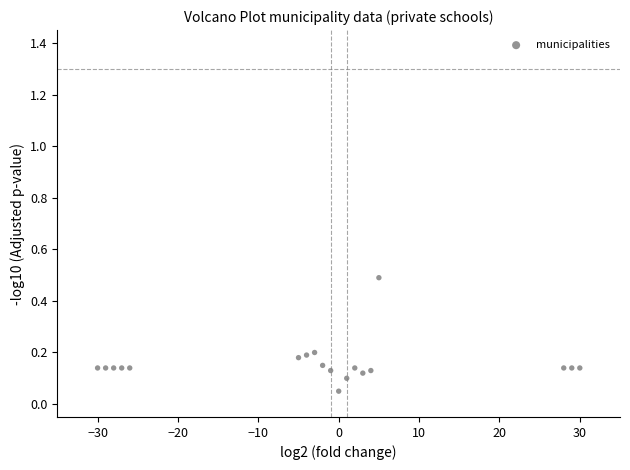

What is the range of X values (max minus min)?

60.0